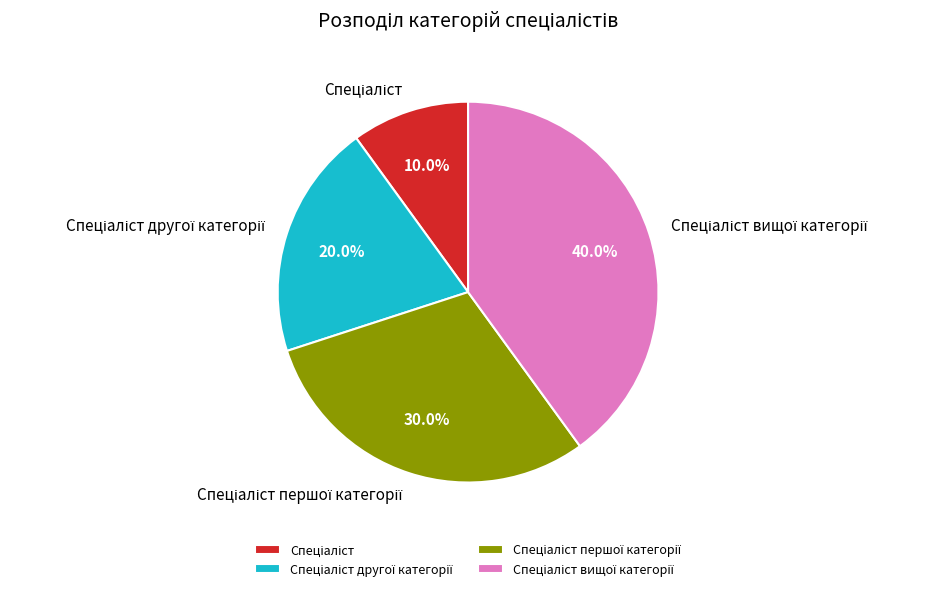

Is there any slice that represents more than half of the pie?

No